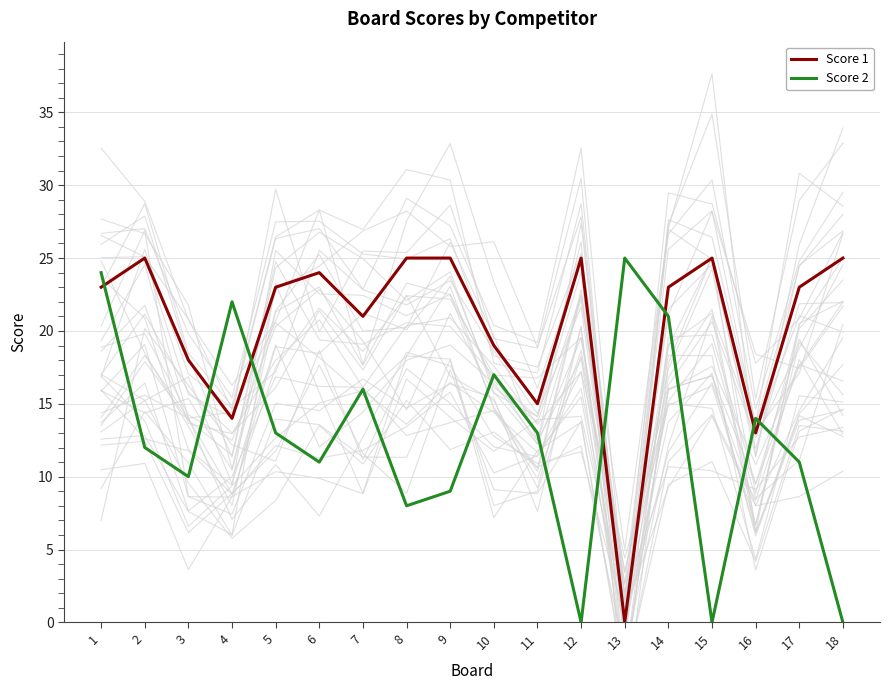

Which category has the highest value in the Score 1 series?

2